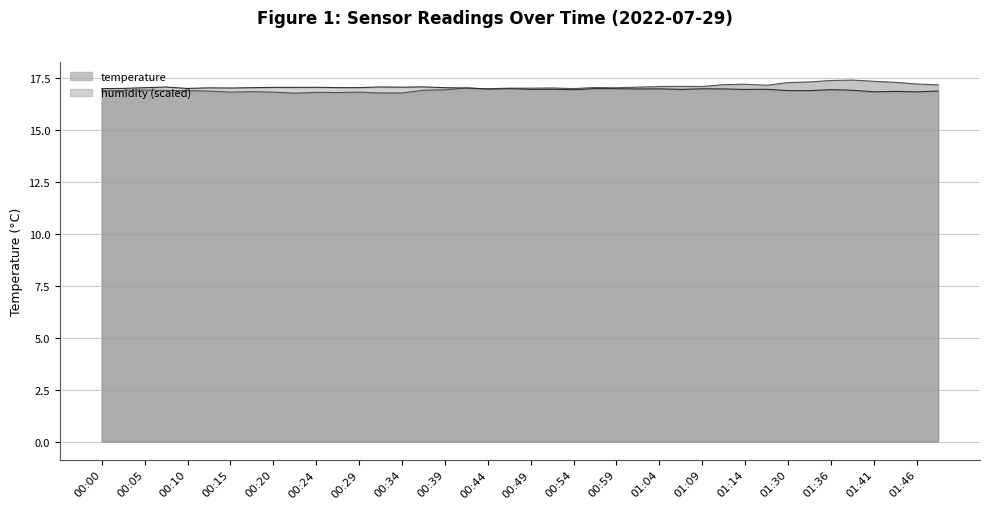

The chart shows a value of 30.1 at 01:41. True or false?

False